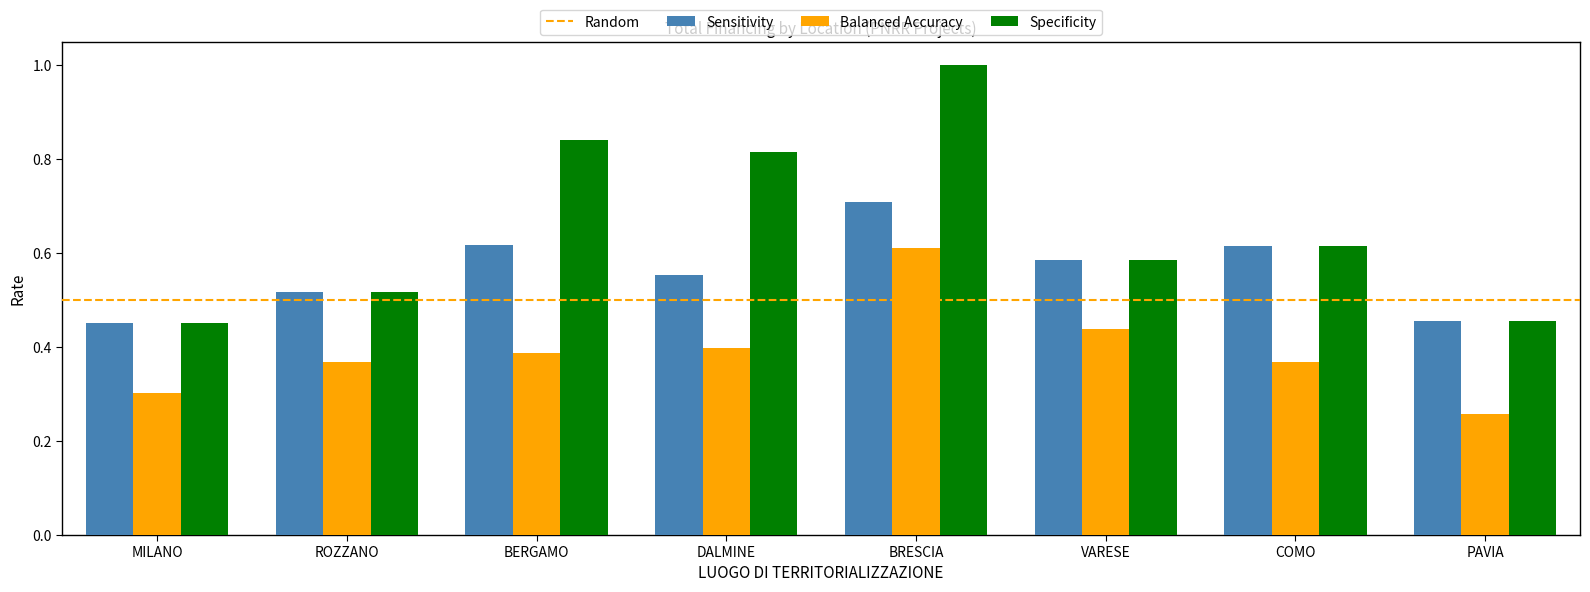

List the series in order of their peak value, lowest first.

Balanced Accuracy, Sensitivity, Specificity